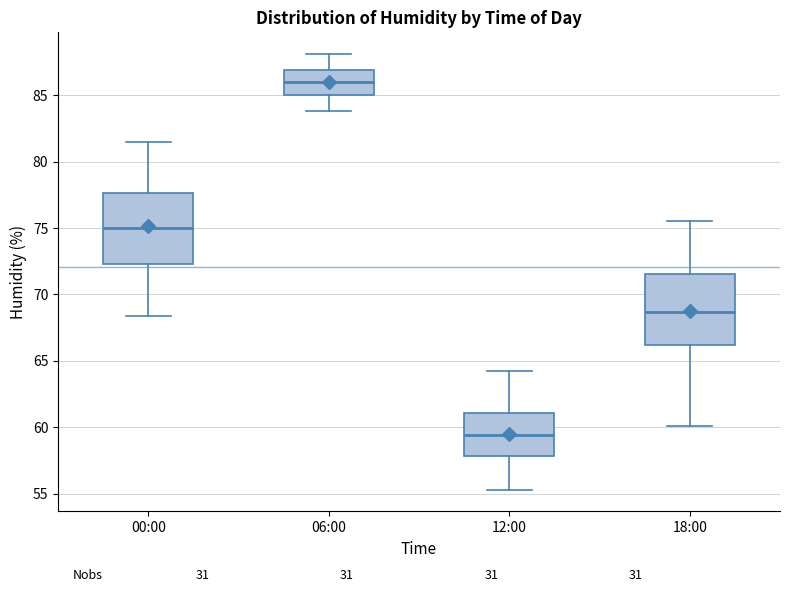

Which box's median line is the lowest?

12:00